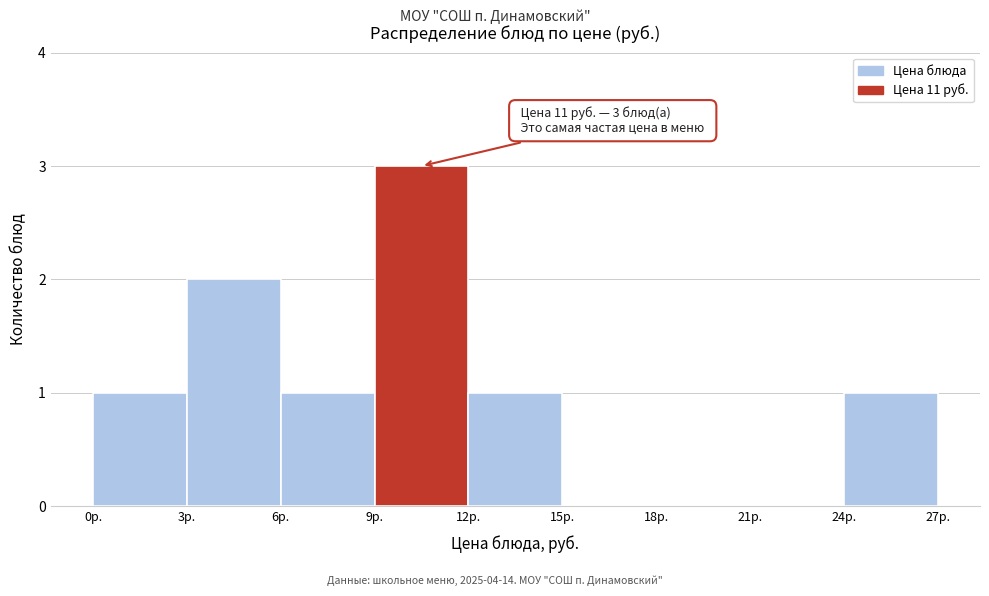

Which range on the x-axis has the tallest bar?

9 to 12